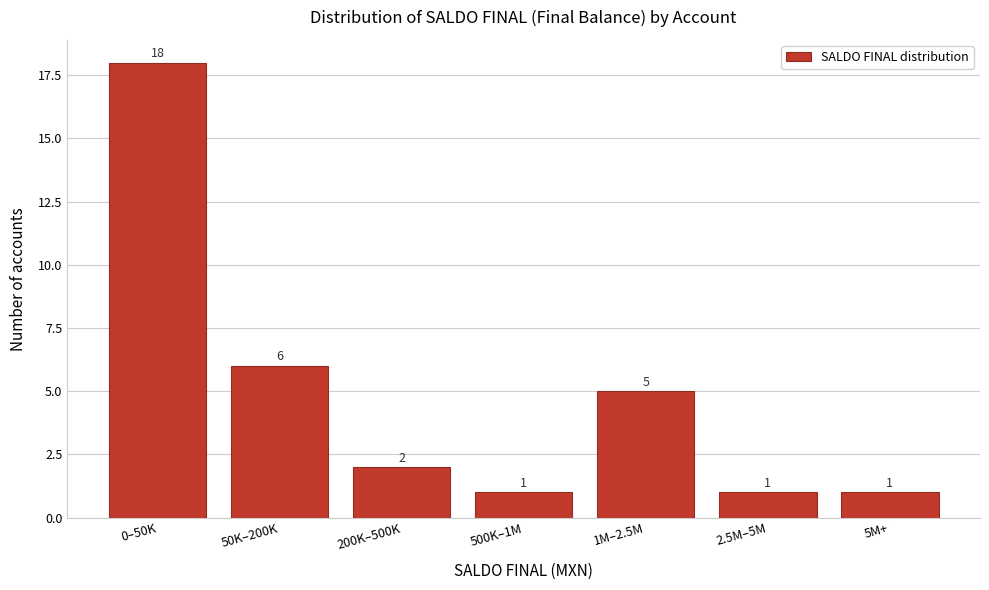

Reading left to right, extract all data points from this chart.

0–50K=18	50K–200K=6	200K–500K=2	500K–1M=1	1M–2.5M=5	2.5M–5M=1	5M+=1